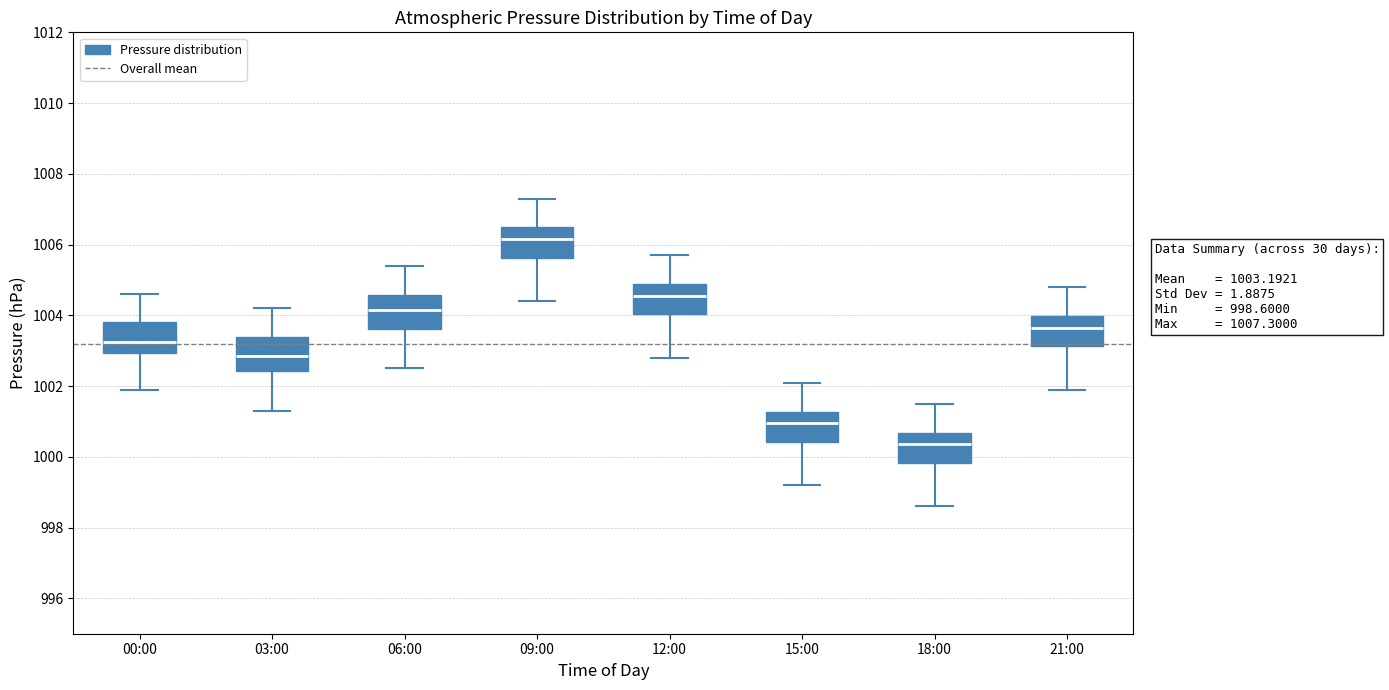

Which box's median line is the lowest?

18:00